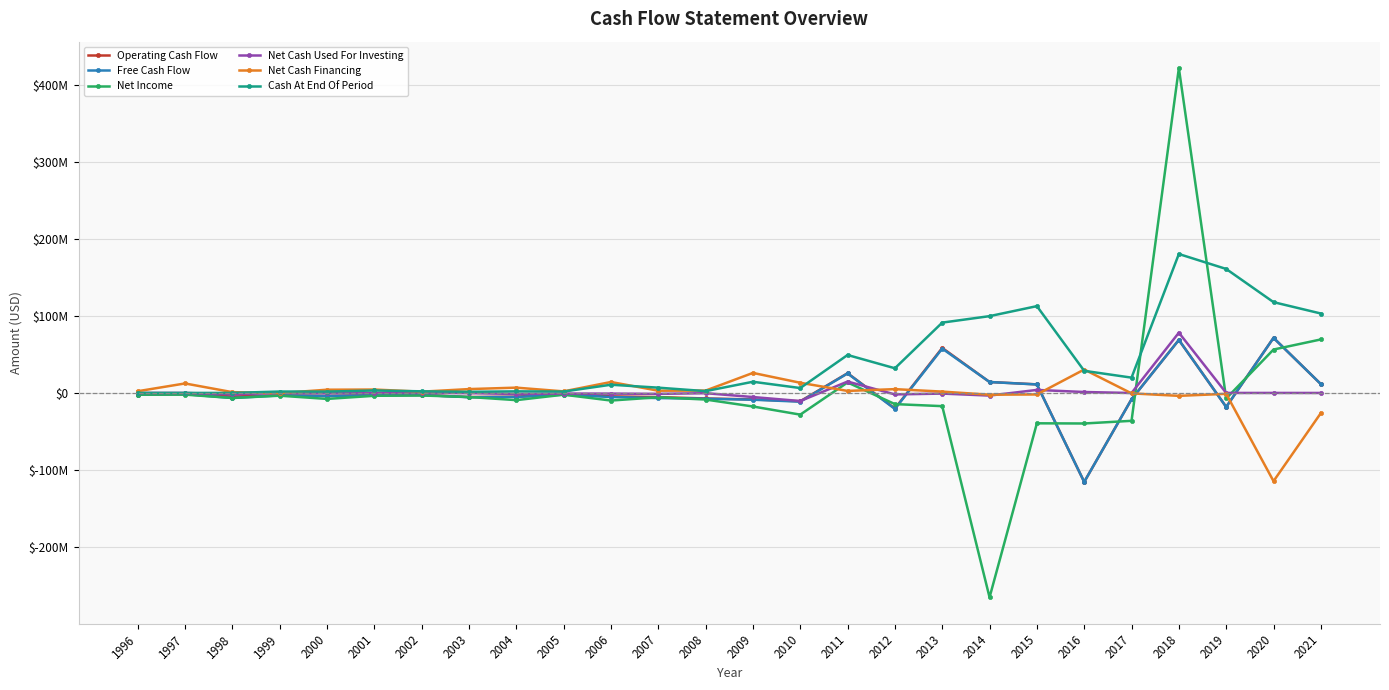

What is the sum of the Free Cash Flow values at 1997 and 2020?

69903727